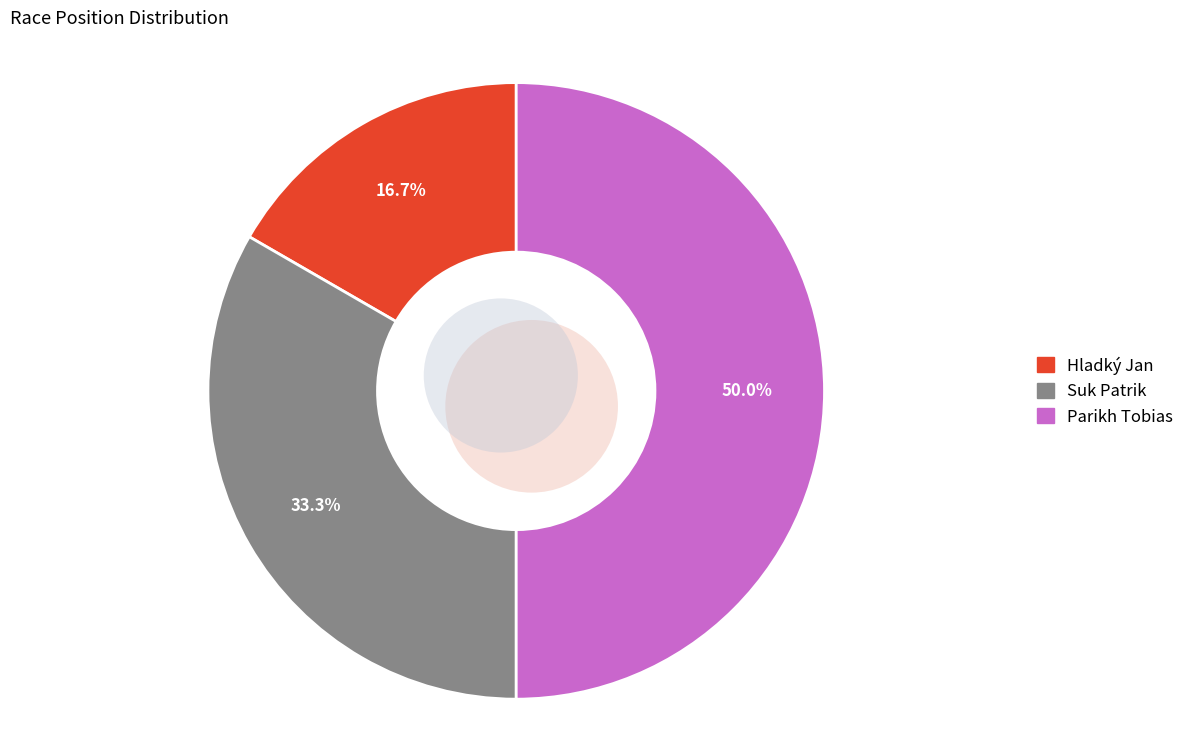

Is it true that Parikh Tobias is 56% of the pie?

False